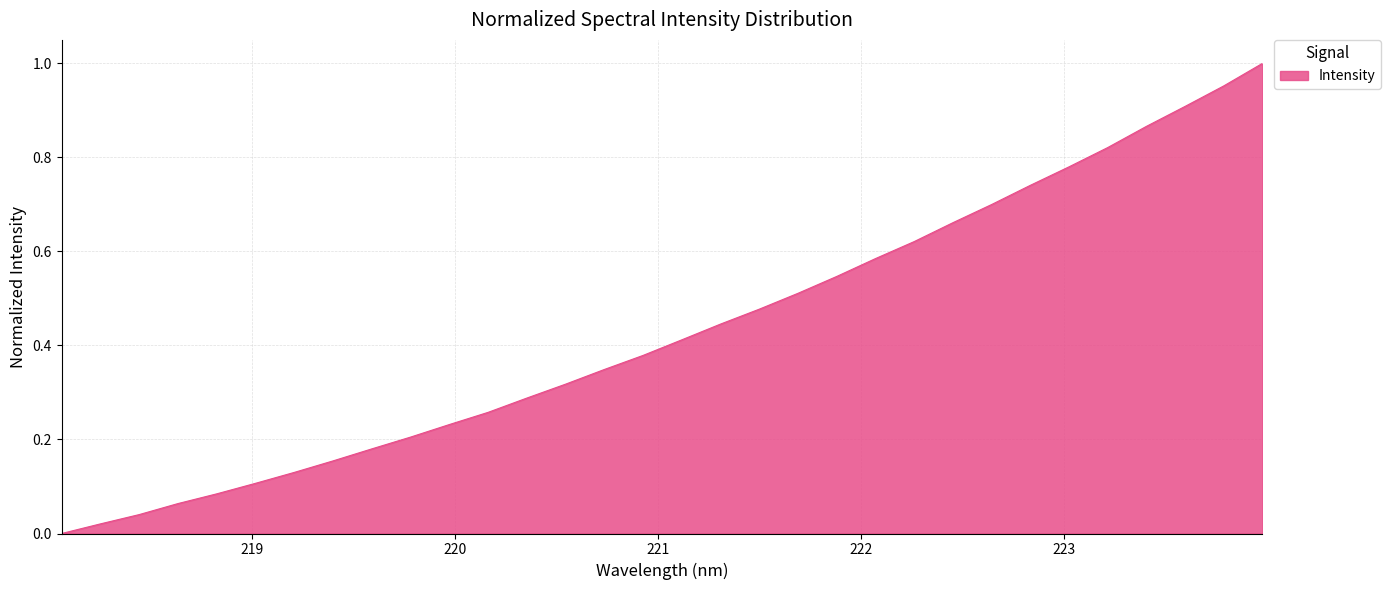

How many lines are shown in the chart?

1